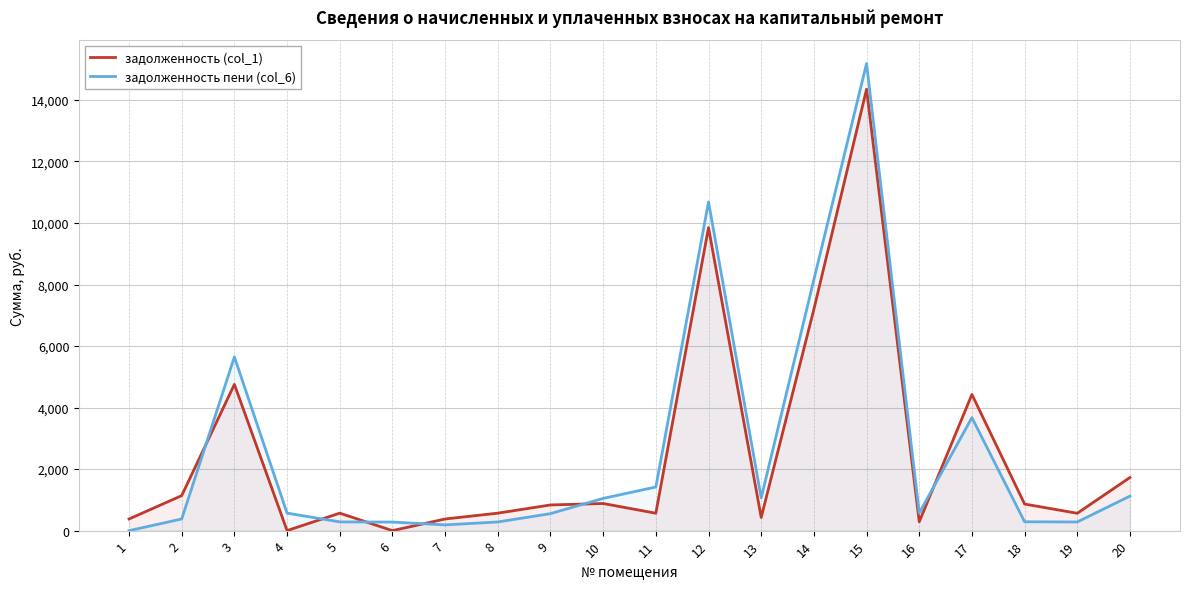

List the series in order of their peak value, highest first.

задолженность пени (col_6), задолженность (col_1)